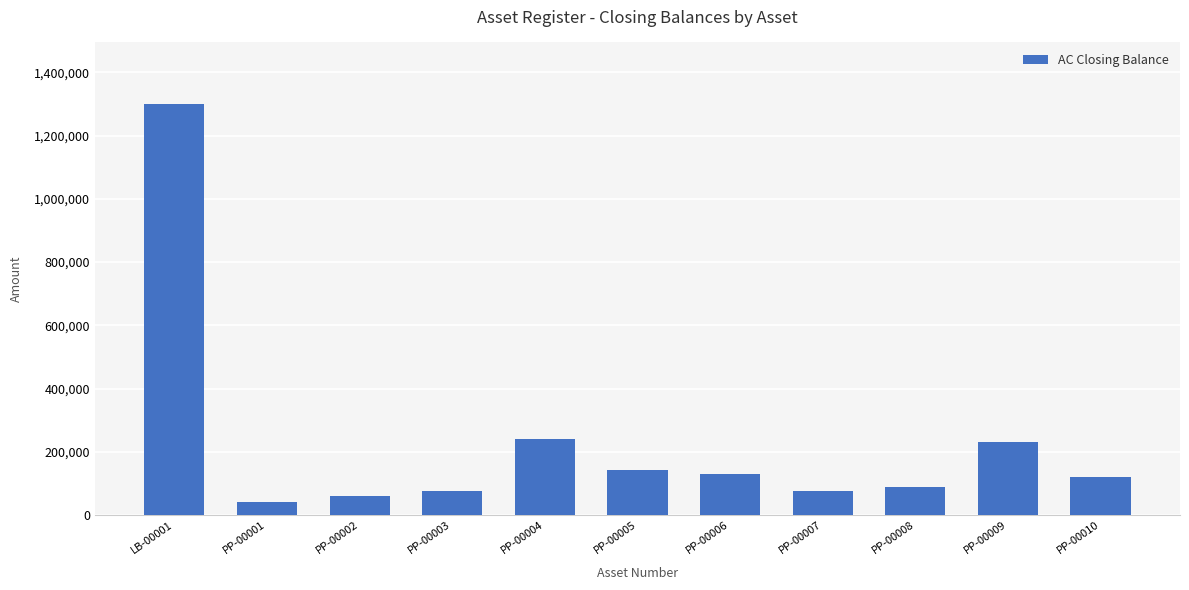

What is the difference between the values at PP-00003 and PP-00008?

15000